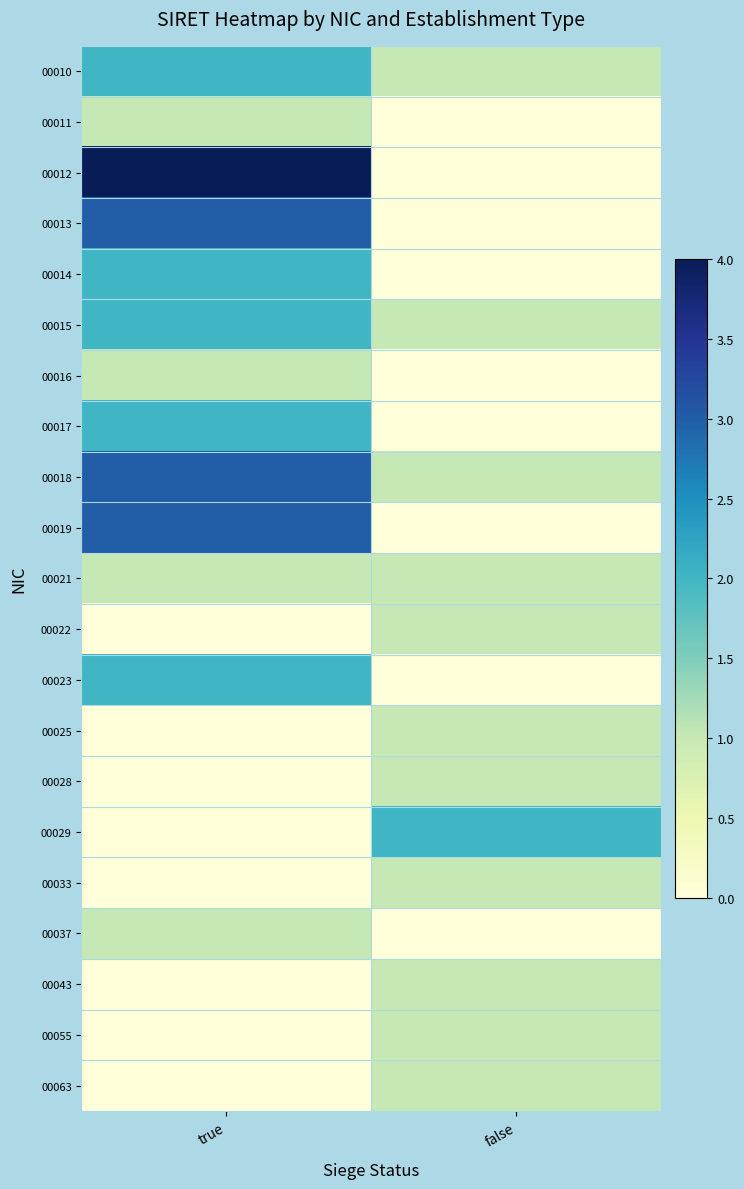

List the series in order of their peak value, highest first.

00012, 00013, 00018, 00019, 00010, 00014, 00015, 00017, 00023, 00029, 00011, 00016, 00021, 00022, 00025, 00028, 00033, 00037, 00043, 00055, 00063